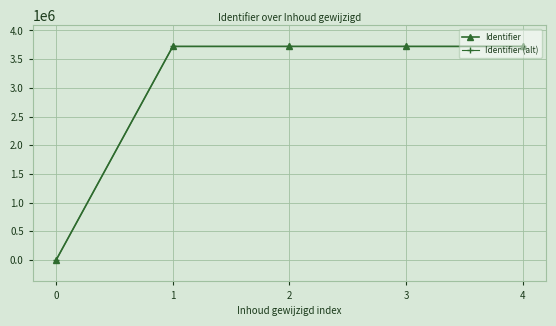

What is the difference between the second highest and second lowest values in the Identifier (alt) series?

15.0